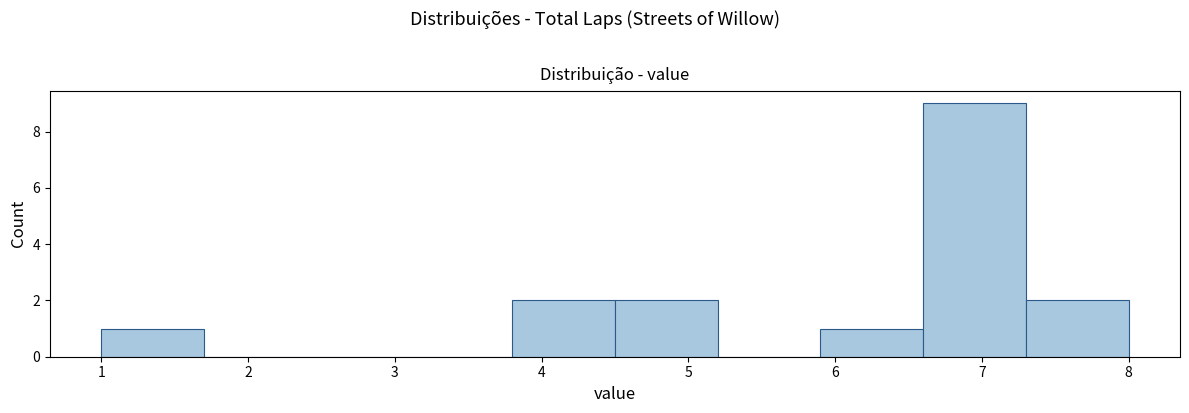

Over which range of the x-axis is the bar tallest?

6.6 to 7.3